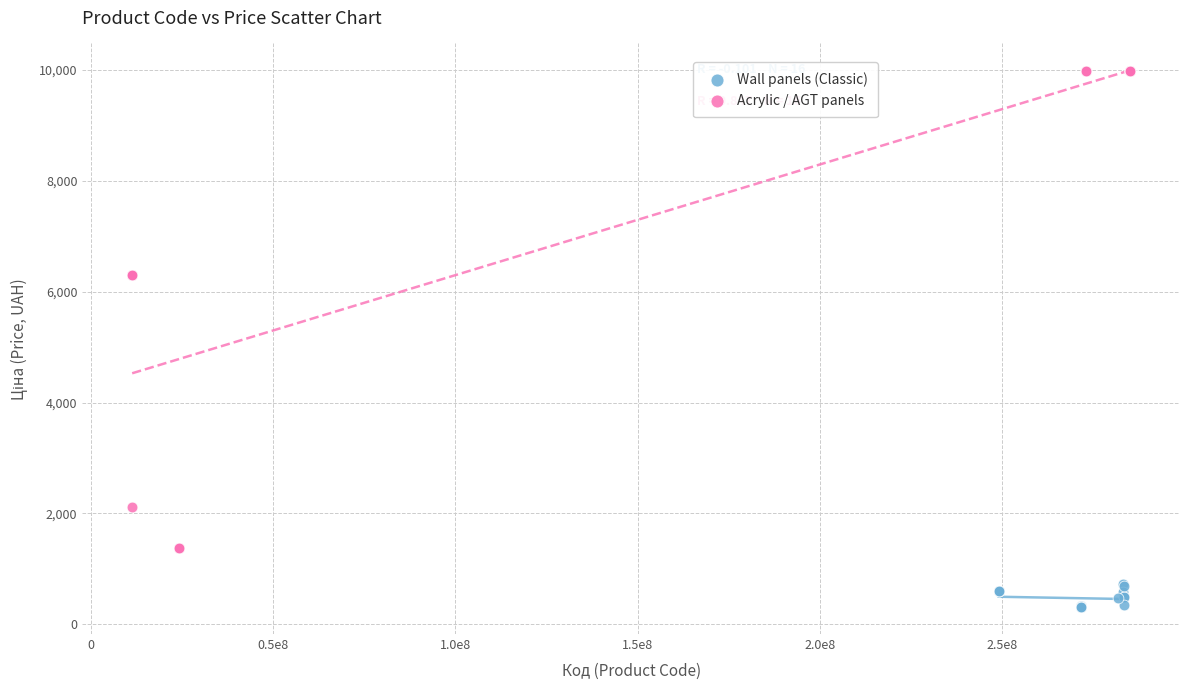

Which series reaches the maximum Y coordinate?

Acrylic / AGT panels